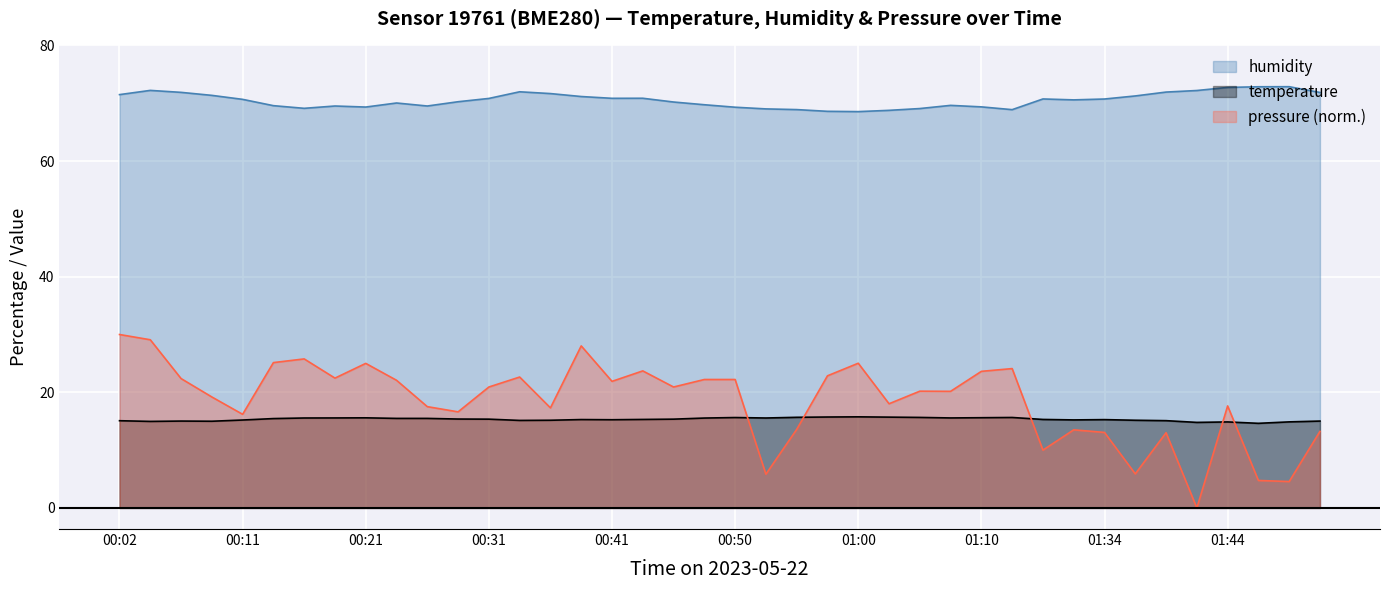

List the series in order of their peak value, highest first.

humidity, pressure (norm.), temperature